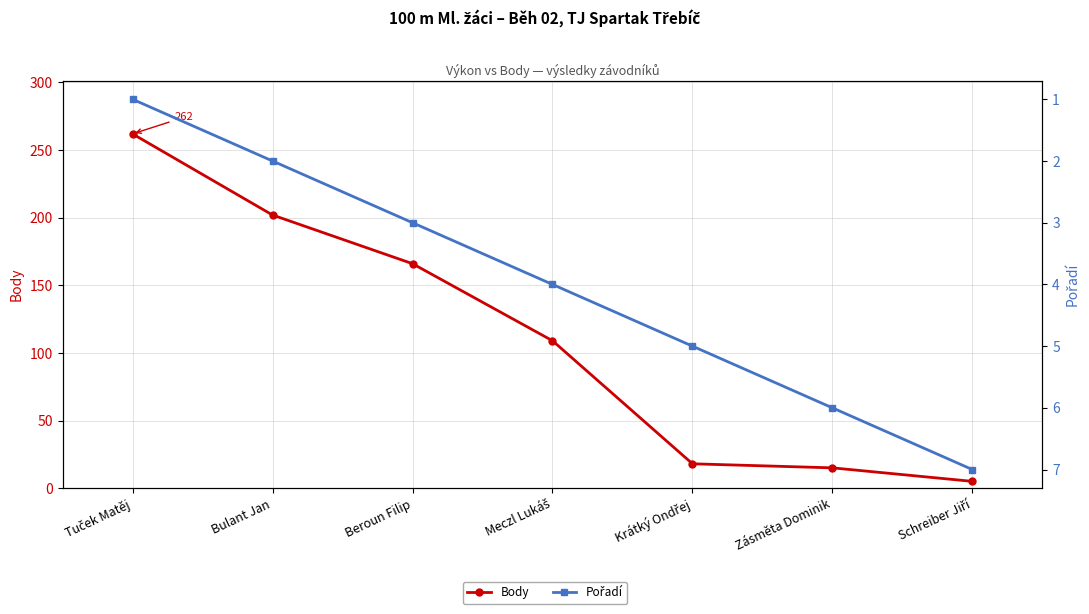

How many lines are shown in the chart?

2